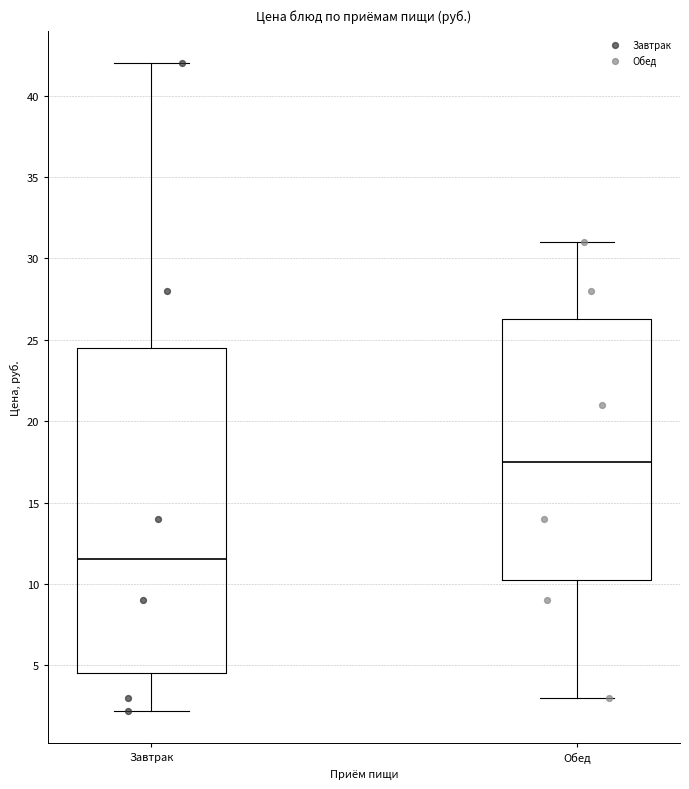

Where is the lower edge of the box for Обед on the y-axis? The values are not printed on the chart, so give them approximately, as read against the axis.

10.5